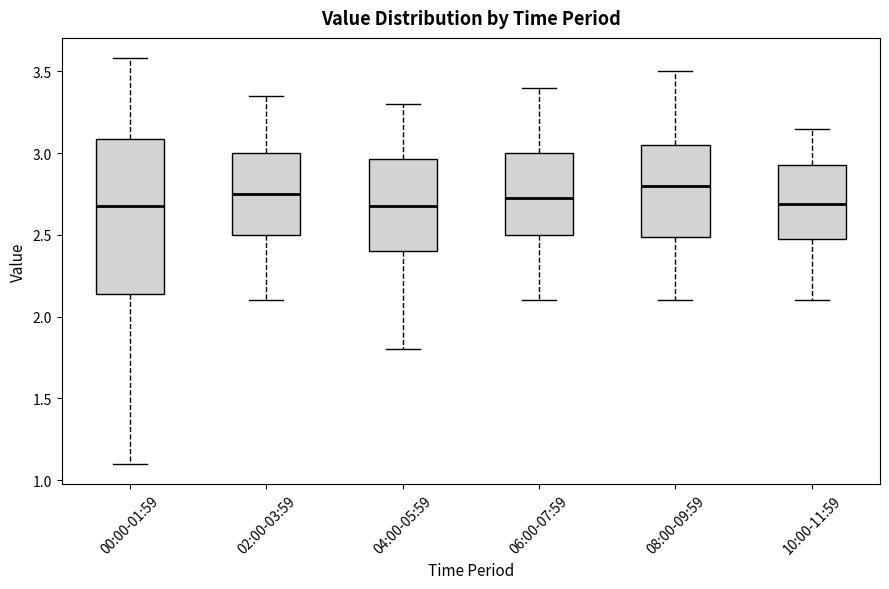

Where does the lower whisker of the box for 10:00-11:59 end on the y-axis? The values are not printed on the chart, so give them approximately, as read against the axis.

2.10